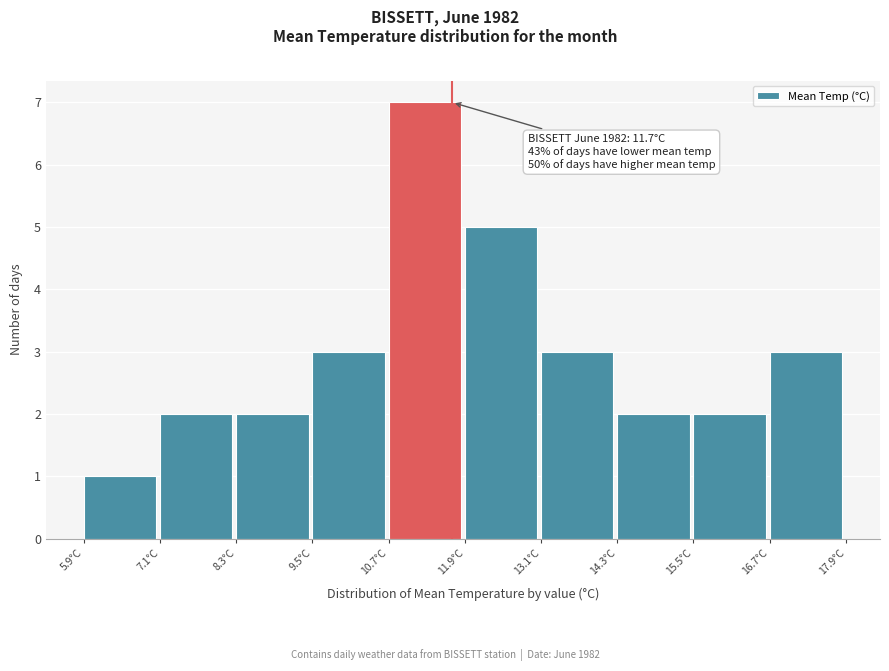

Over which range of the x-axis is the bar tallest?

10.7 to 11.9